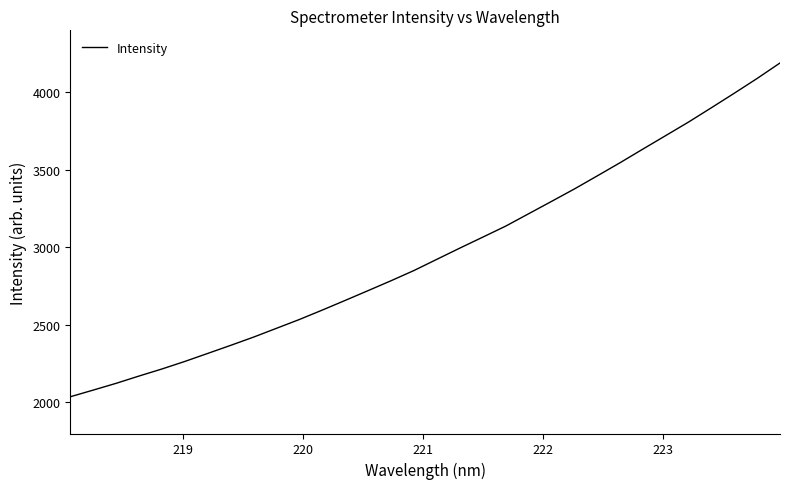

What is the difference between the maximum and second lowest values?

2109.2